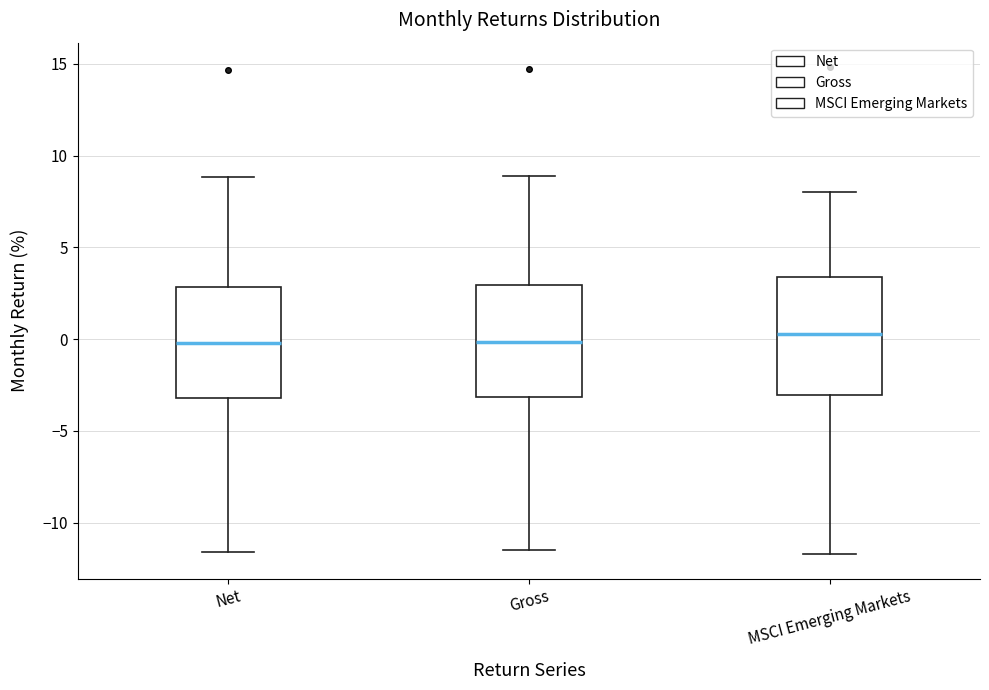

Where does the lower whisker of the box for MSCI Emerging Markets end on the y-axis? The values are not printed on the chart, so give them approximately, as read against the axis.

-11.5